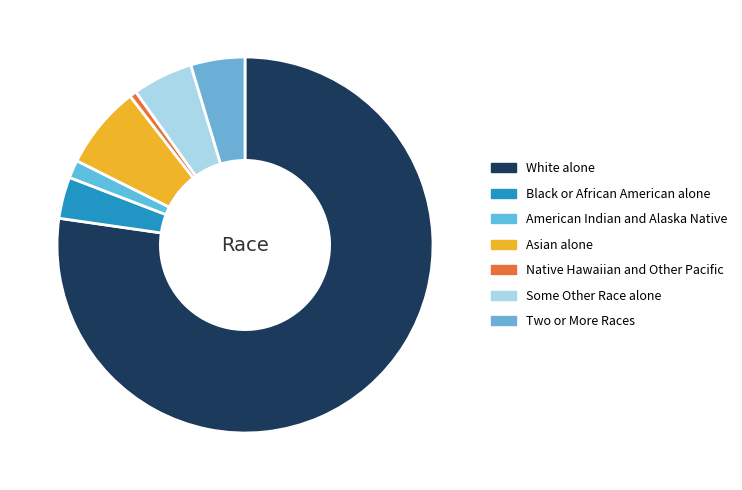

Is it true that Two or More Races is 1% of the pie?

False